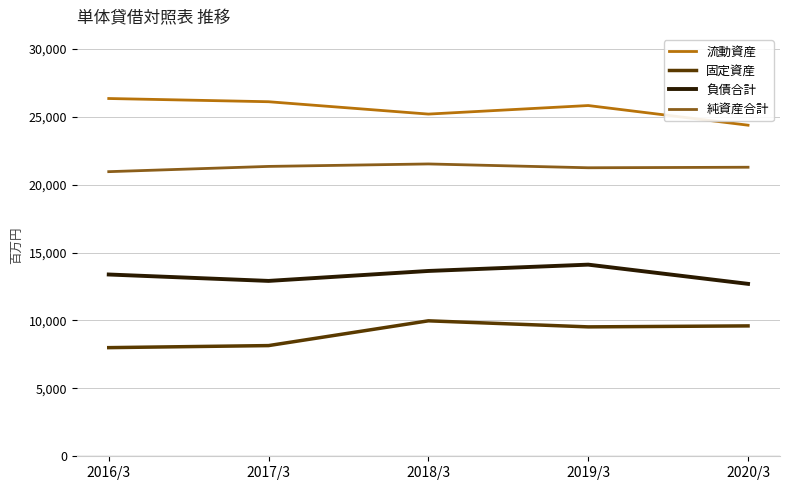

List the series in order of their peak value, highest first.

流動資産, 純資産合計, 負債合計, 固定資産